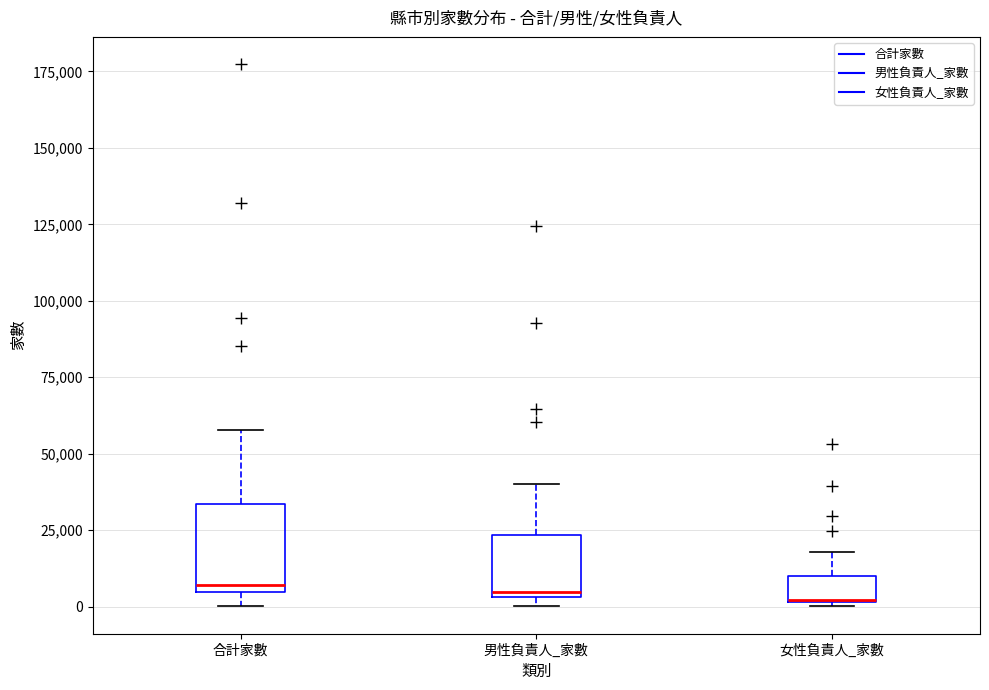

Reading left to right, transcribe this box plot: for each box, give where its median line is, the range the box spans, and where its two whiskers end, as read against the y-axis. The values are not printed on the chart, so give them approximately, as read against the axis.

合計家數: median 5000 (just above the box's lower edge), box 5000 to 35000, whiskers 0 to 60000
男性負責人_家數: median 5000 (just above the box's lower edge), box 5000 to 25000, whiskers 0 to 40000
女性負責人_家數: median 0 (drawn on the box's lower edge), box 0 to 10000, whiskers 0 to 20000